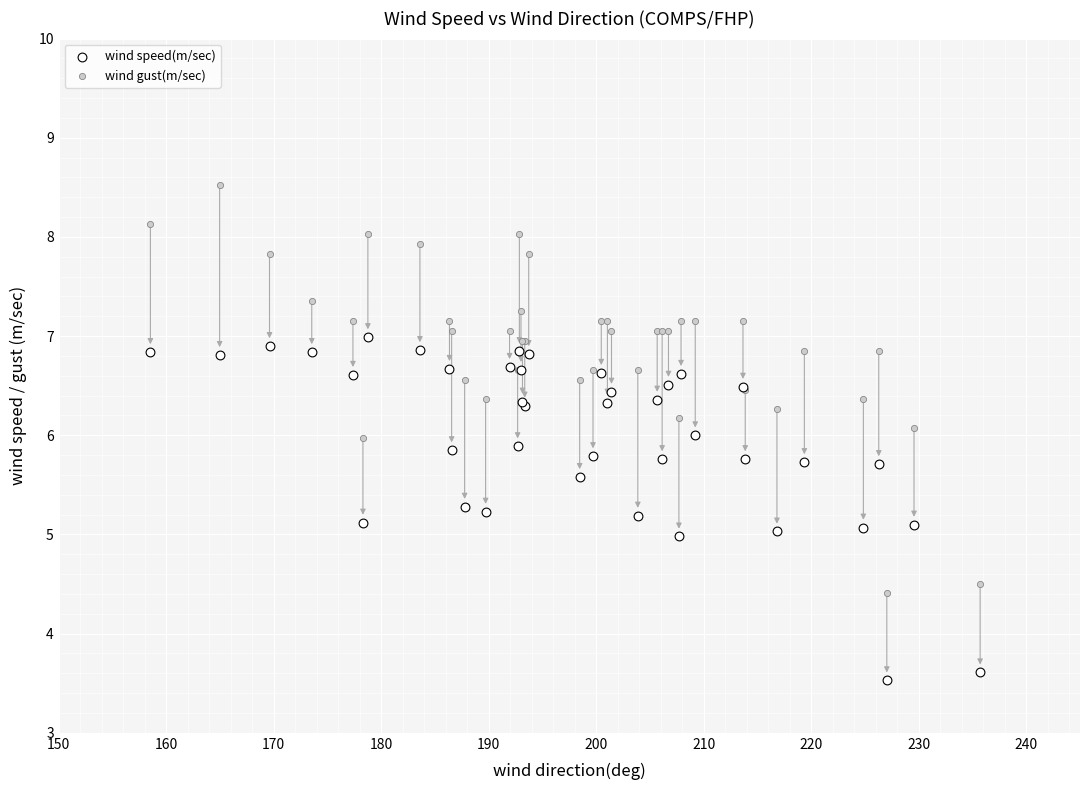

Which series has the largest Y range (max minus min)?

wind gust(m/sec)